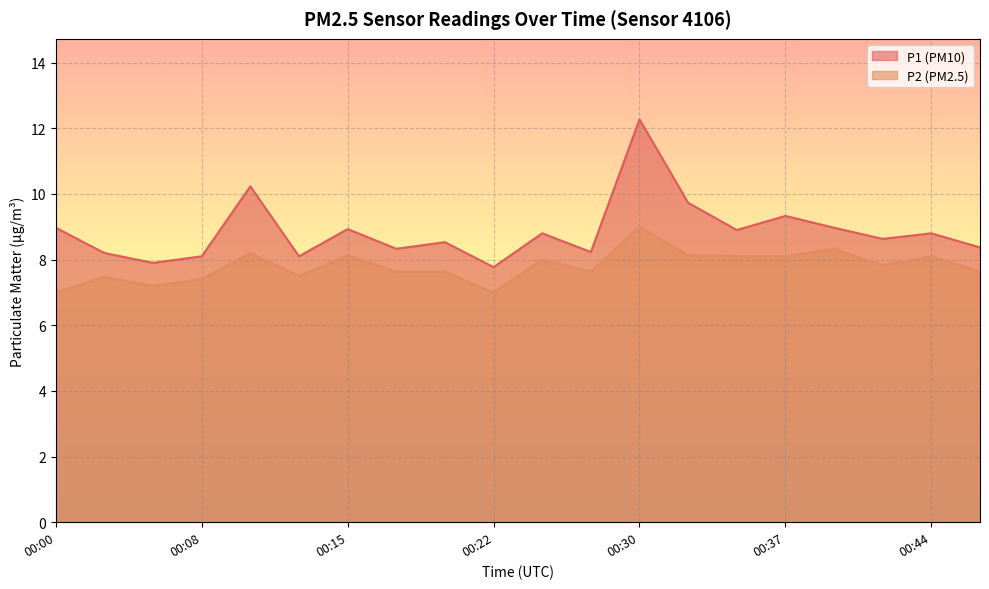

In P2, how many points are lower than both neighbors (excluding endpoints)?

5